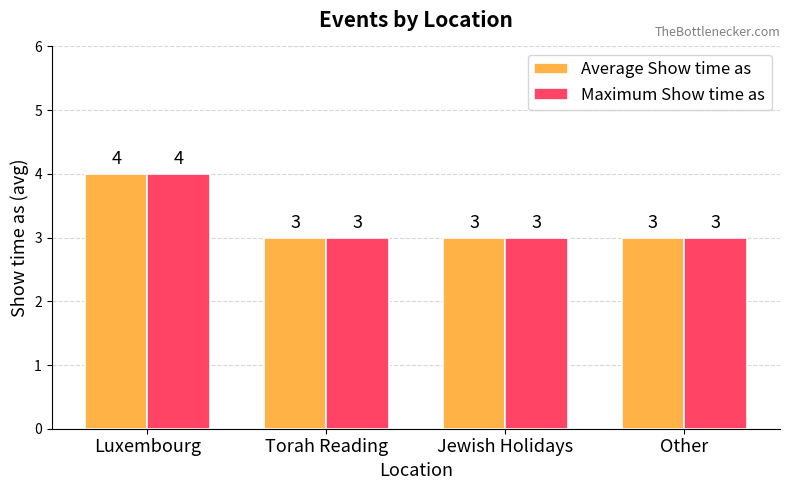

Reading right to left, transcribe all the data shown in this chart.

Average Show time as: Other=3	Jewish Holidays=3	Torah Reading=3	Luxembourg=4
Maximum Show time as: Other=3	Jewish Holidays=3	Torah Reading=3	Luxembourg=4